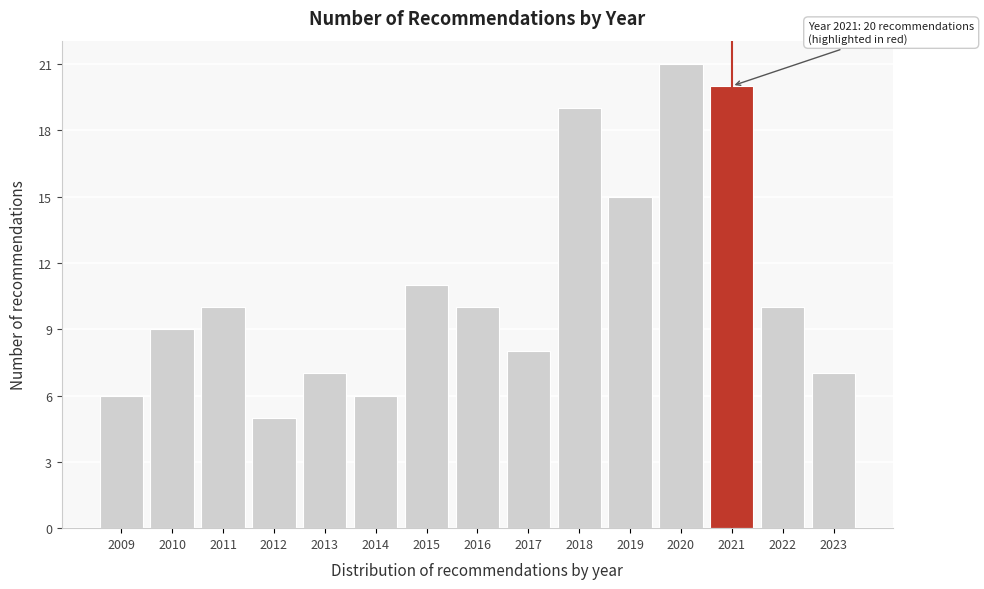

Reading right to left, list all the values displayed in this chart.

2023=7	2022=10	2021=20	2020=21	2019=15	2018=19	2017=8	2016=10	2015=11	2014=6	2013=7	2012=5	2011=10	2010=9	2009=6